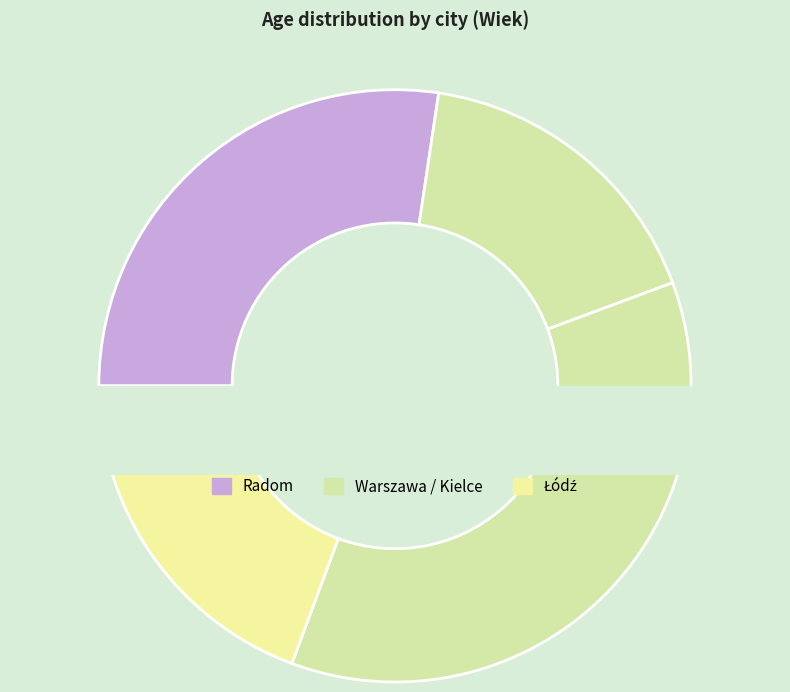

Is it true that Kamil is 1% of the pie?

False